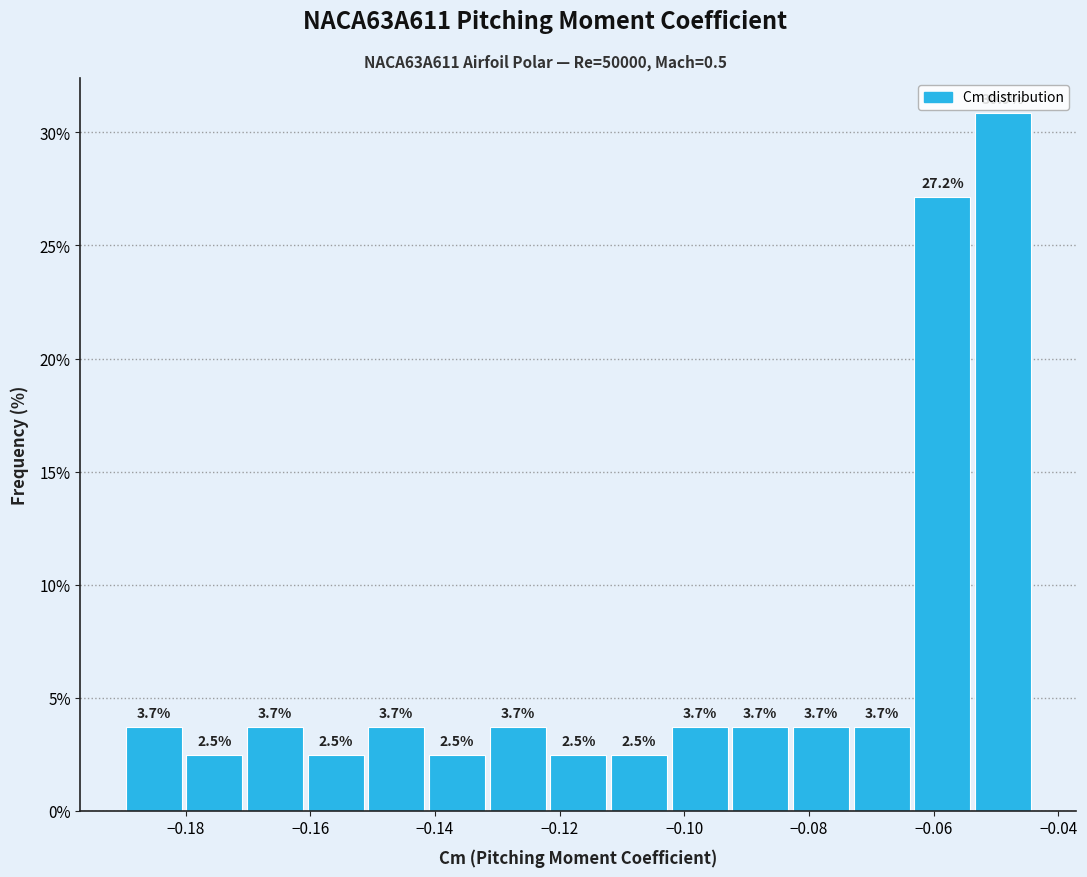

What is the height of the bar covering -0.064 to -0.054 on the x-axis? The bar edges are not printed on the chart, so give them approximately, as read against the axis.

27.2